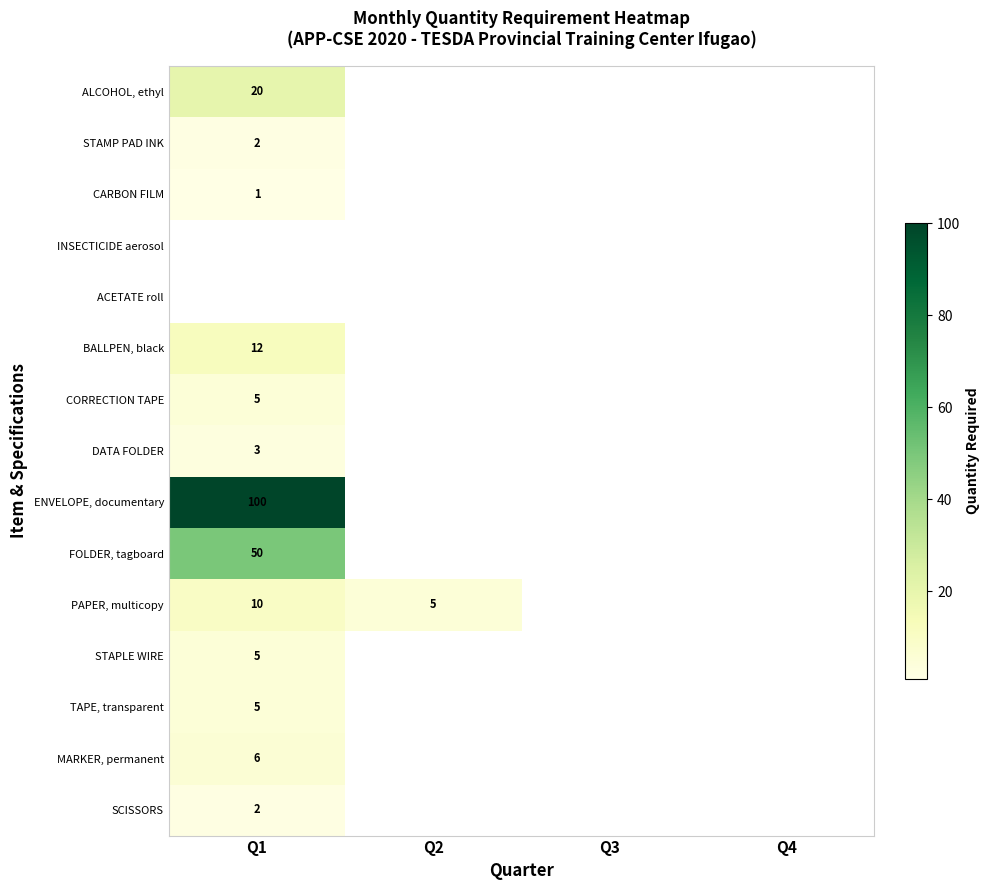

The FOLDER, tagboard series shows 50 at Q1. True or false?

True